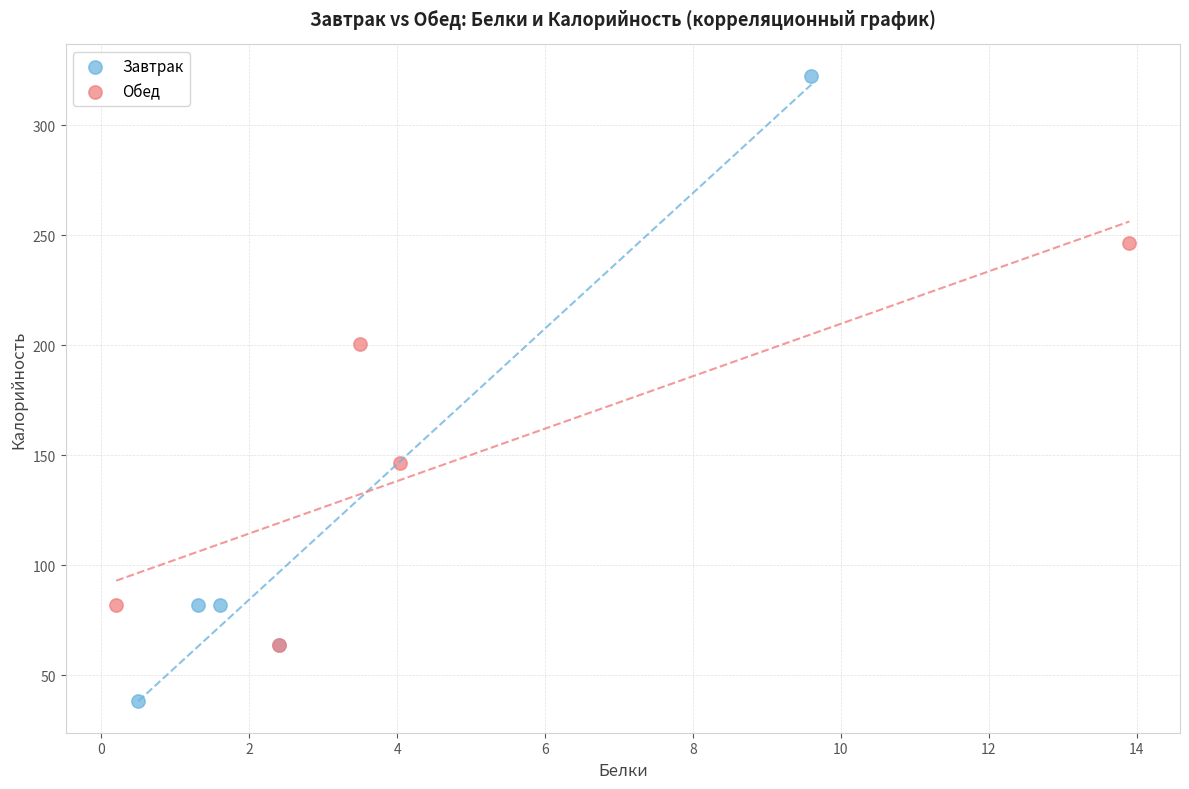

Which series contains the lowest Y value?

Завтрак